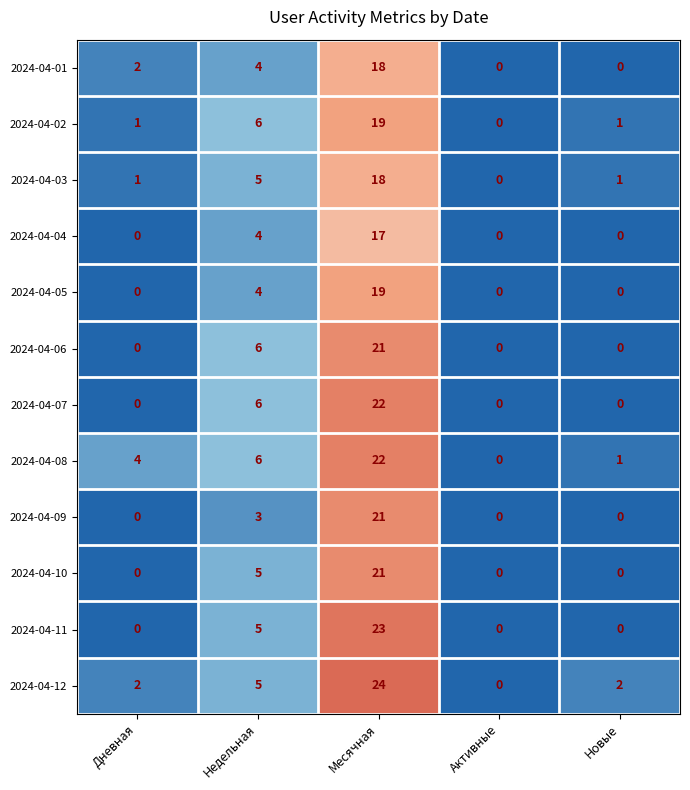

At which label is 2024-04-03 closest to 9?

Недельная